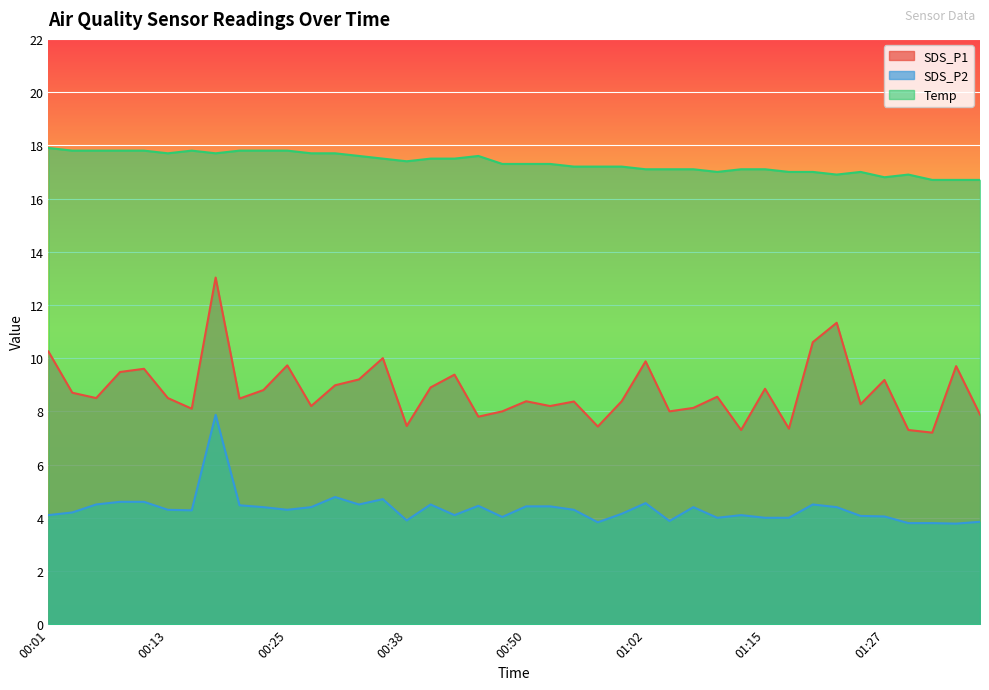

Where is the first local minimum for SDS_P2?

00:16